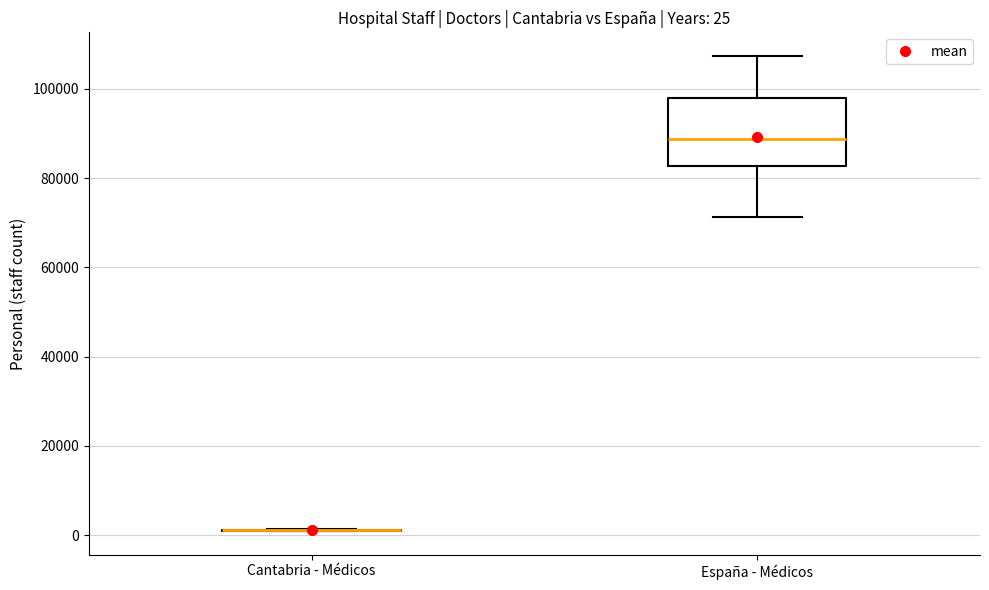

Which box is the tallest, from its lower edge to its upper edge?

España - Médicos